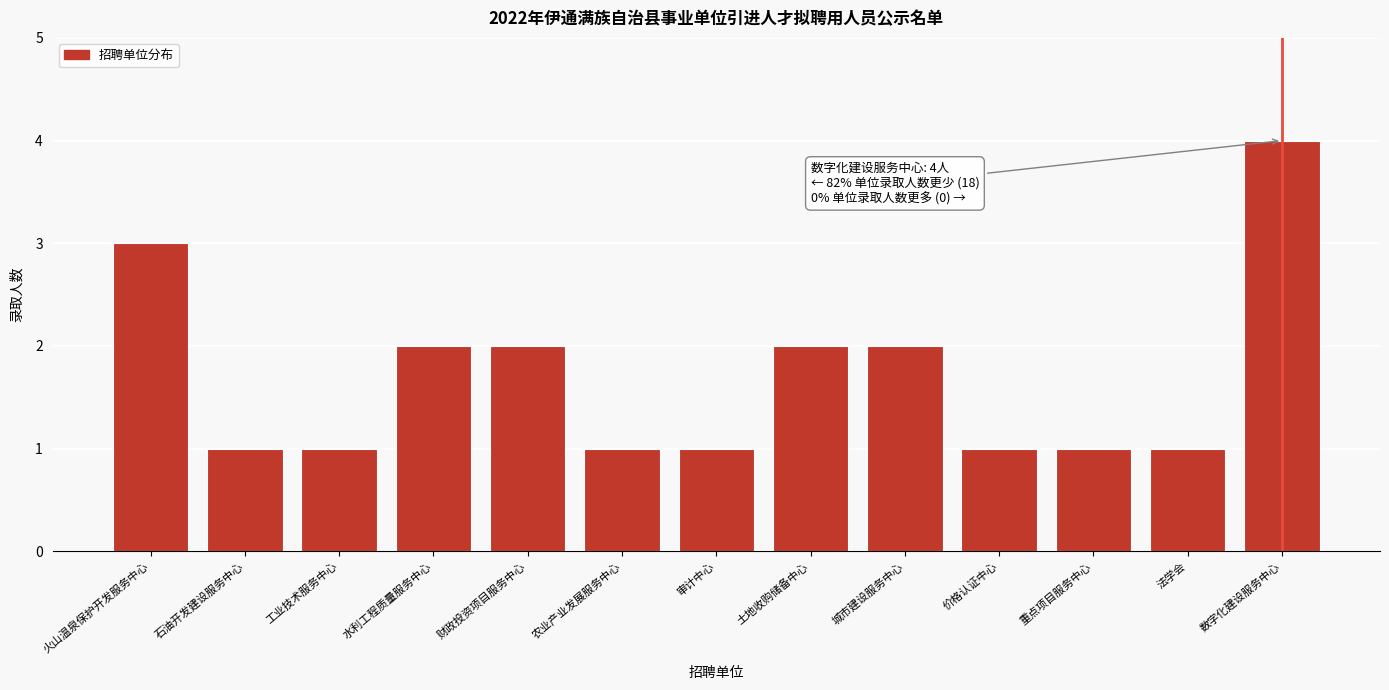

Reading right to left, extract all data points from this chart.

数字化建设服务中心=4	法学会=1	重点项目服务中心=1	价格认证中心=1	城市建设服务中心=2	土地收购储备中心=2	审计中心=1	农业产业发展服务中心=1	财政投资项目服务中心=2	水利工程质量服务中心=2	工业技术服务中心=1	石油开发建设服务中心=1	火山温泉保护开发服务中心=3